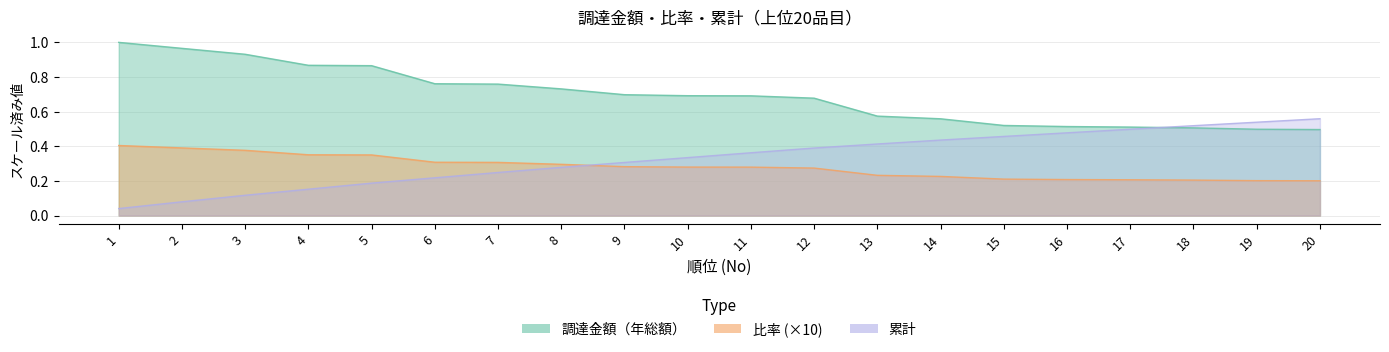

Is the value of 累計 at 18 greater than the value of 比率 at 3?

Yes